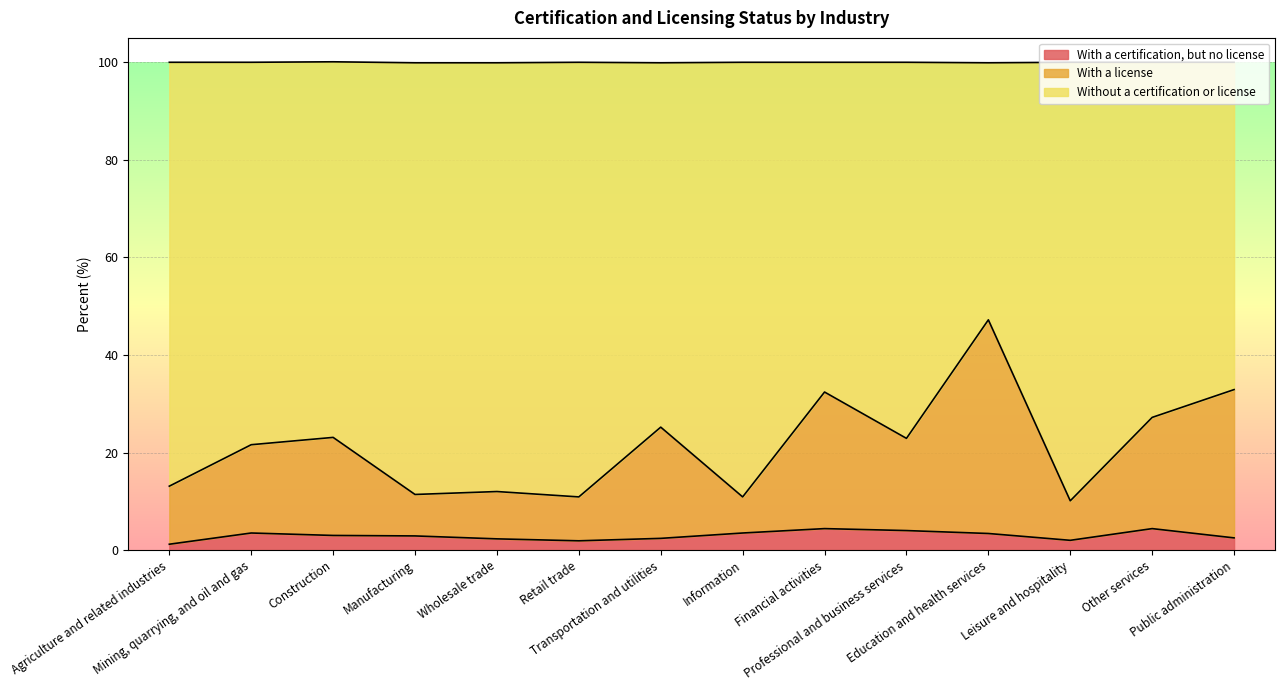

What is the average value of the With a certification, but no license series?

3.0